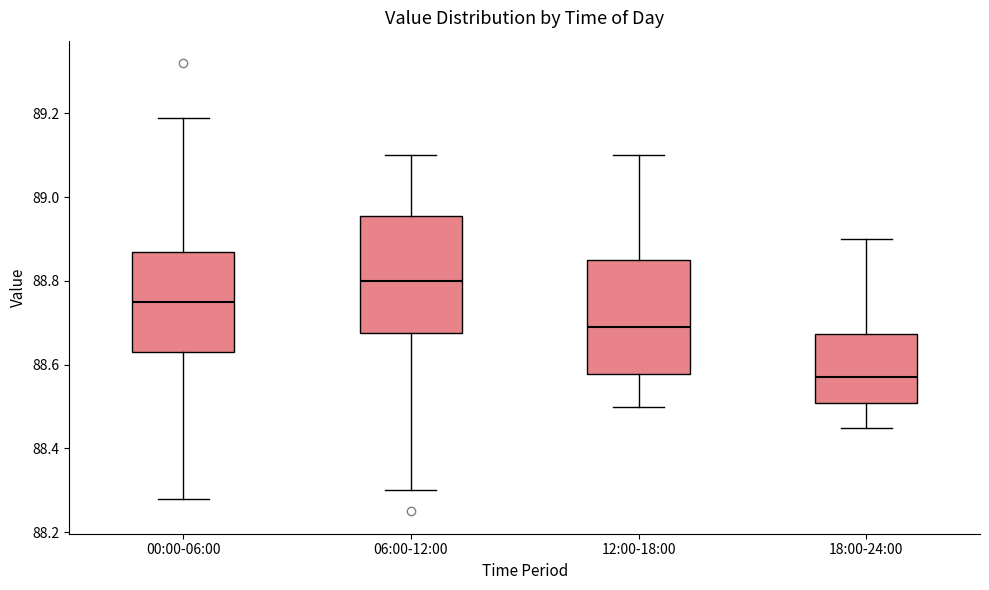

Which box's median line is the lowest?

18:00-24:00